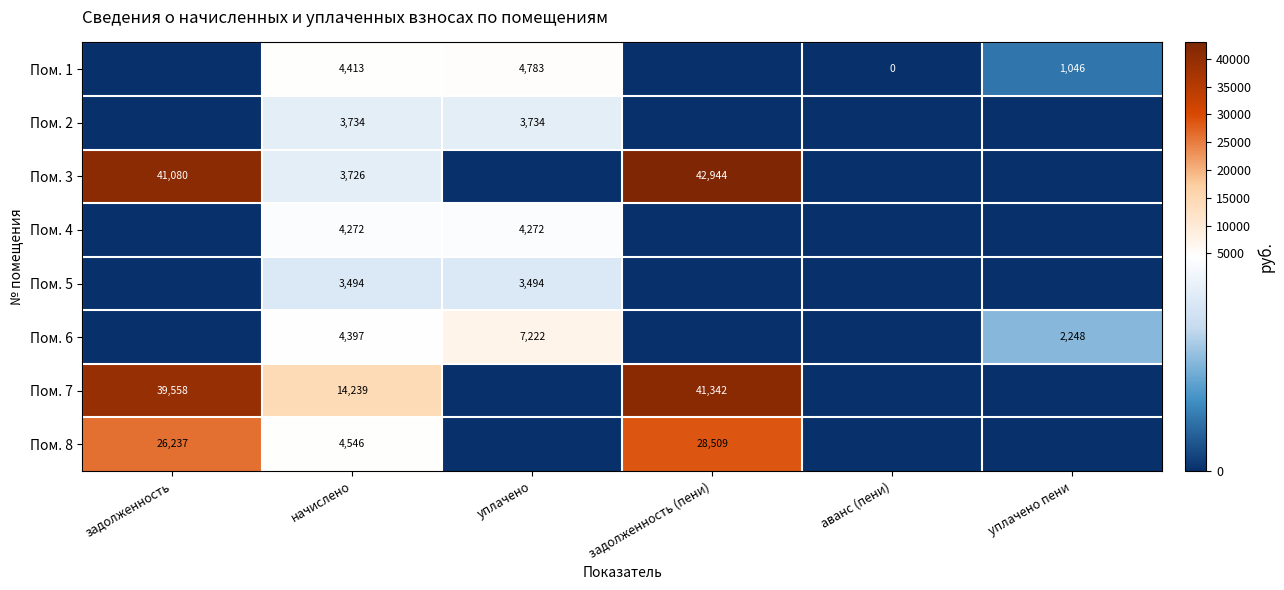

The value of Пом. 4 at уплачено is 2920. True or false?

False